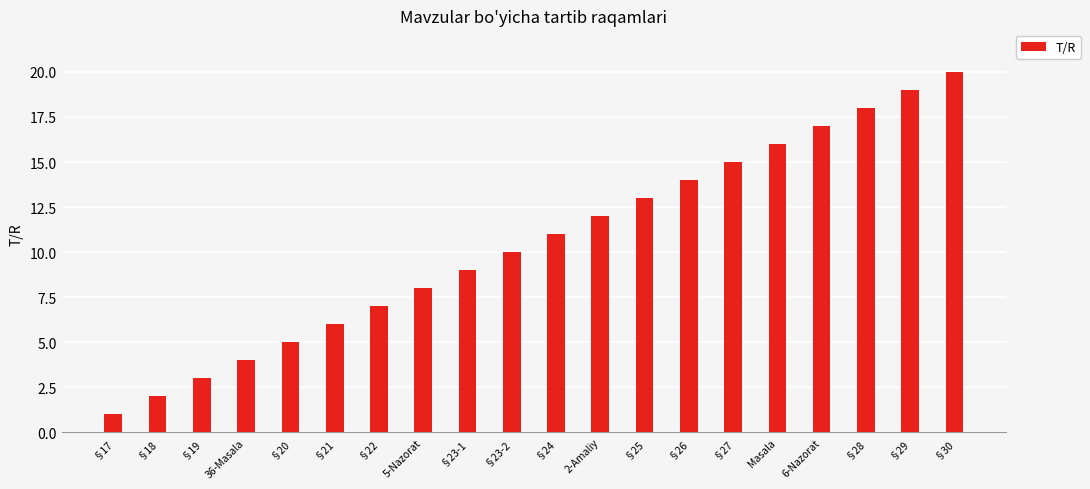

List the labels in order of value, smallest first.

§17, §18, §19, 36-Masala, §20, §21, §22, 5-Nazorat, §23-1, §23-2, §24, 2-Amaliy, §25, §26, §27, Masala, 6-Nazorat, §28, §29, §30